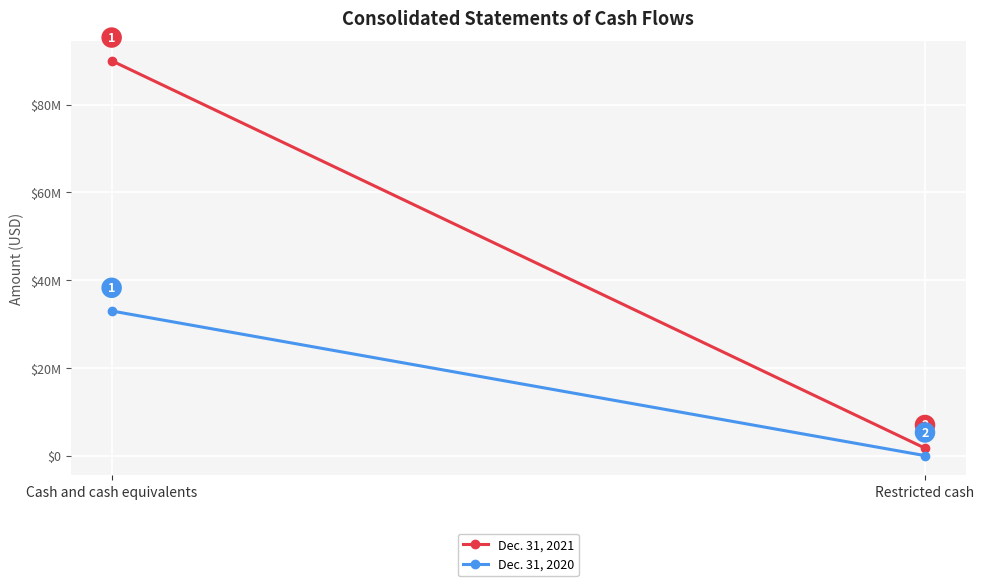

Rank the categories by Dec. 31, 2021 value from lowest to highest.

Restricted cash, Cash and cash equivalents